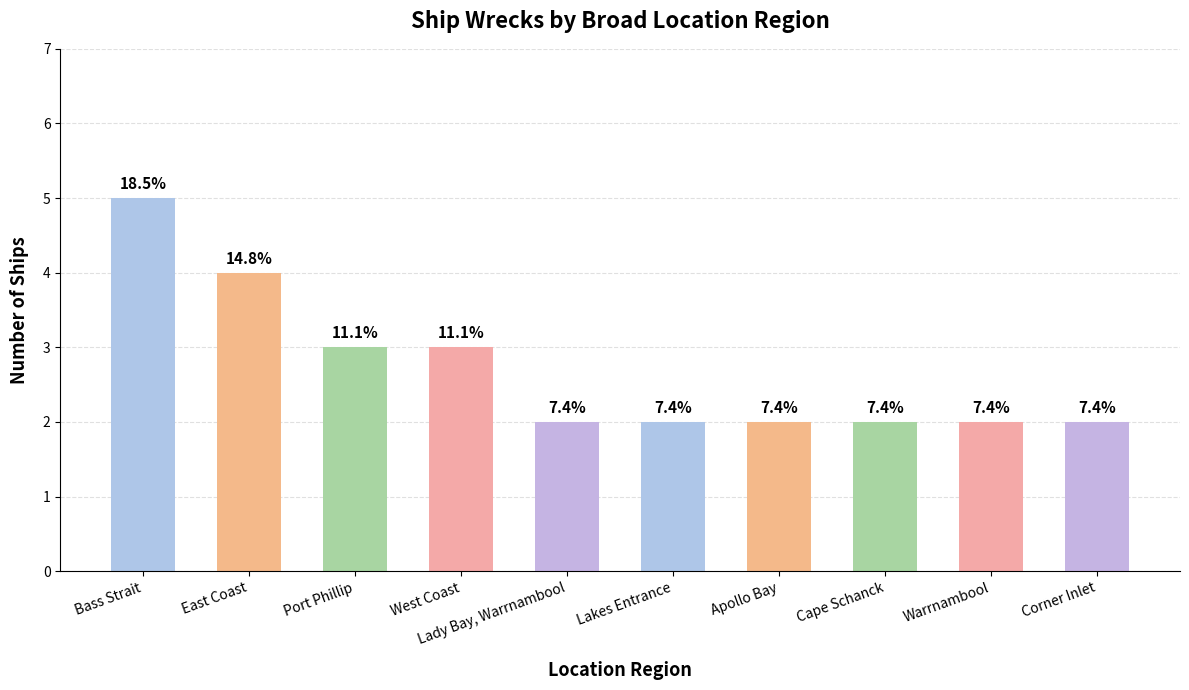

The value at Lady Bay, Warrnambool is 2. True or false?

True